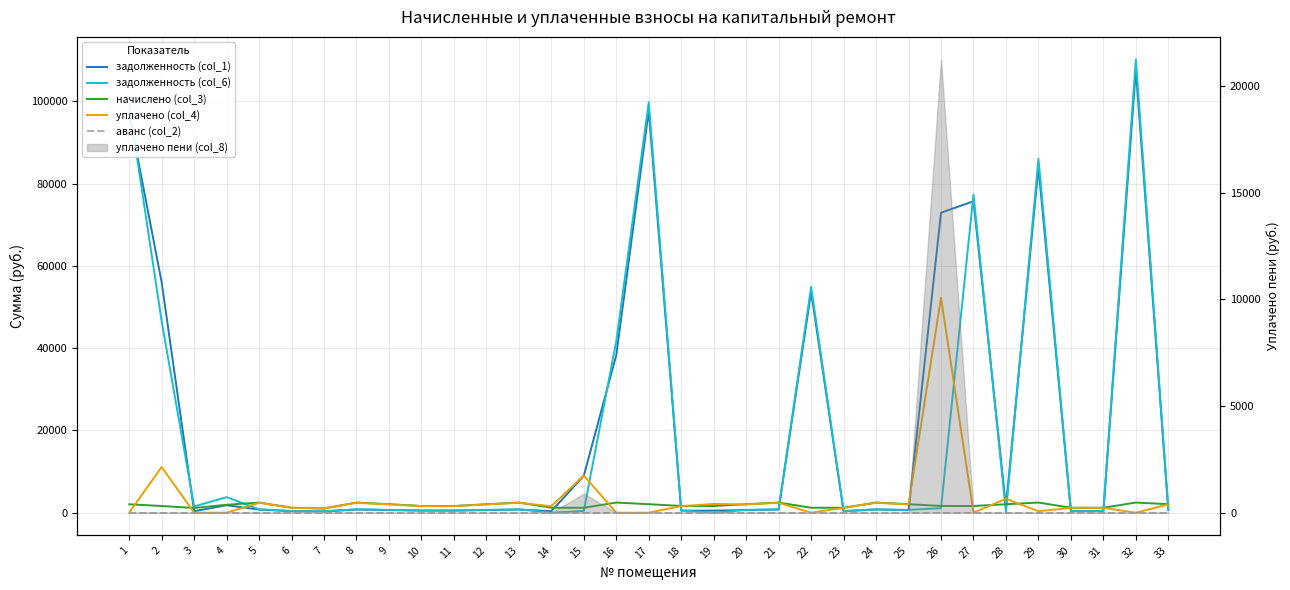

The уплачено (col_4) series shows 4389.9 at 2. True or false?

False